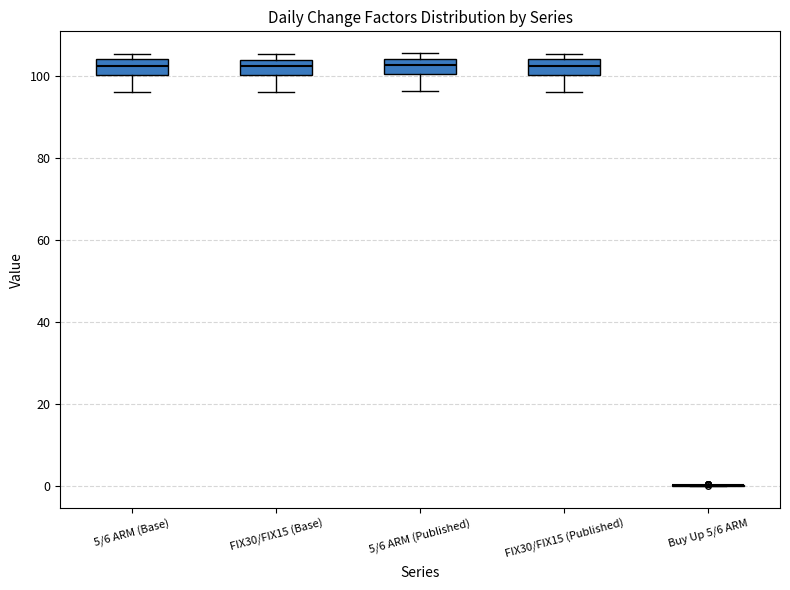

Reading left to right, read every box against the y-axis: the position of its median line, the range the box covers, and the ends of its whiskers. The values are not printed on the chart, so give them approximately, as read against the axis.

5/6 ARM (Base): median 102, box 100 to 104, whiskers 96 to 106
FIX30/FIX15 (Base): median 102, box 100 to 104, whiskers 96 to 106
5/6 ARM (Published): median 102, box 100 to 104, whiskers 96 to 106
FIX30/FIX15 (Published): median 102, box 100 to 104, whiskers 96 to 106
Buy Up 5/6 ARM: box collapsed to a line at 0, whiskers 0 to 0